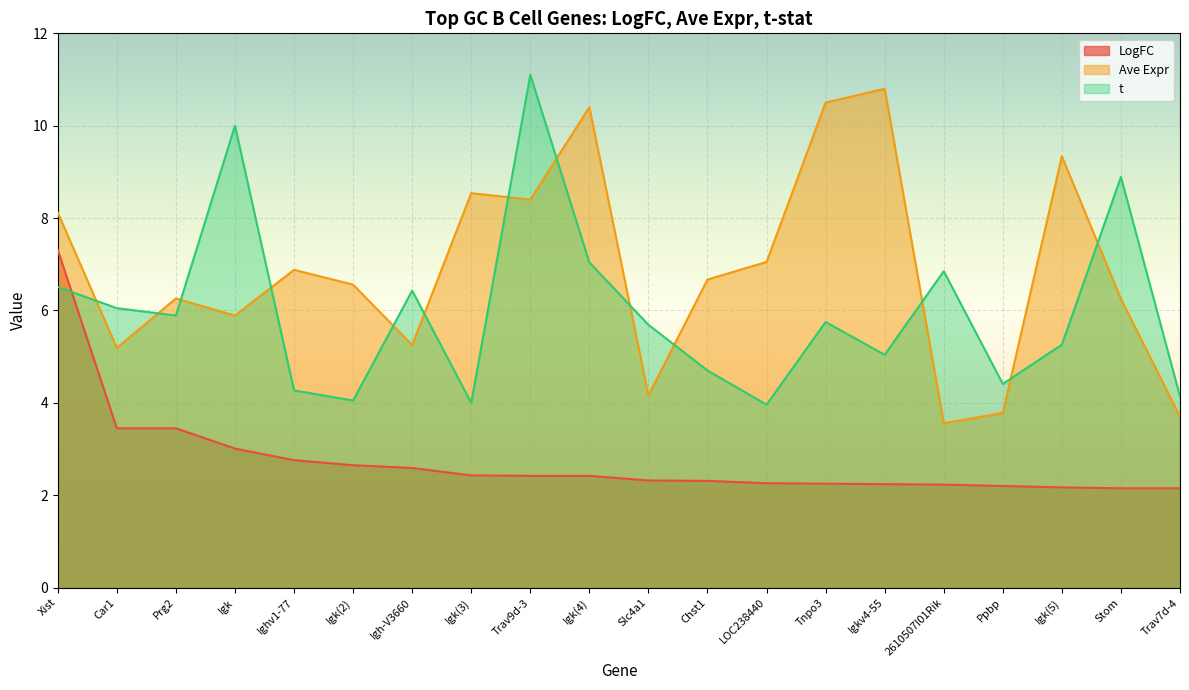

Where do LogFC and t first cross each other?

Xist and Car1